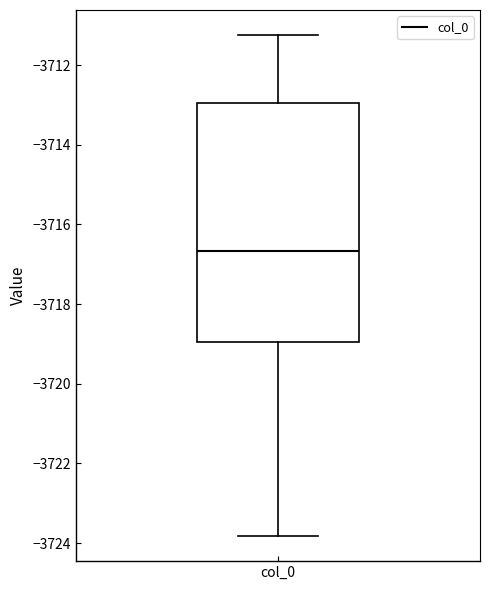

Where does the lower whisker of the box for col_0 end on the y-axis? The values are not printed on the chart, so give them approximately, as read against the axis.

-3723.8